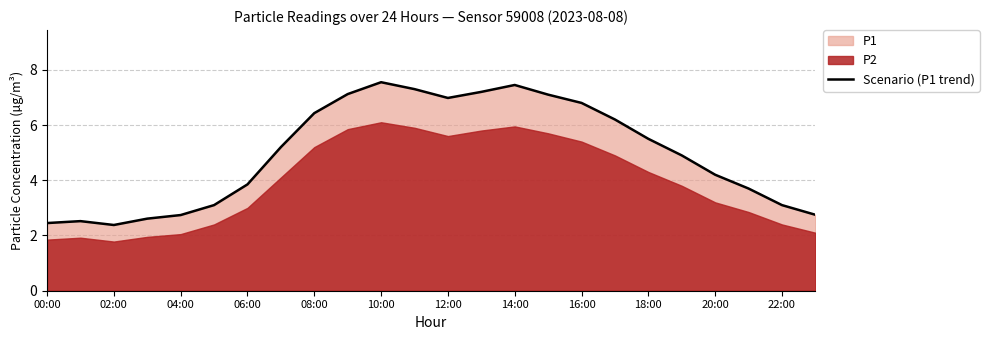

The Scenario (P1 trend) series shows 12.7 at 10:00. True or false?

False